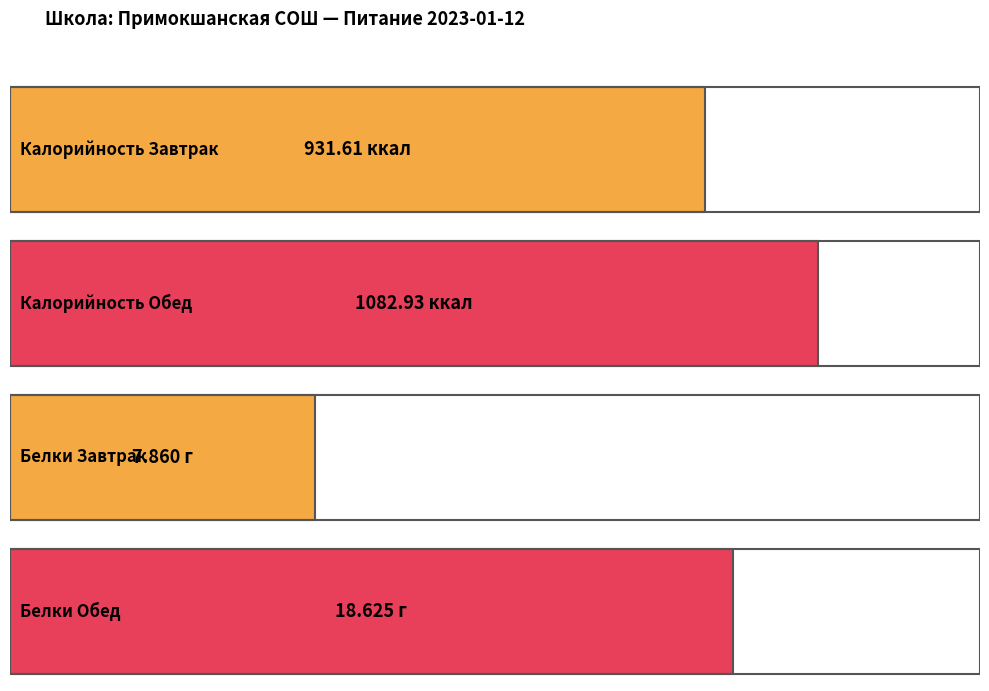

At how many categories does at least one series exceed 475?

2